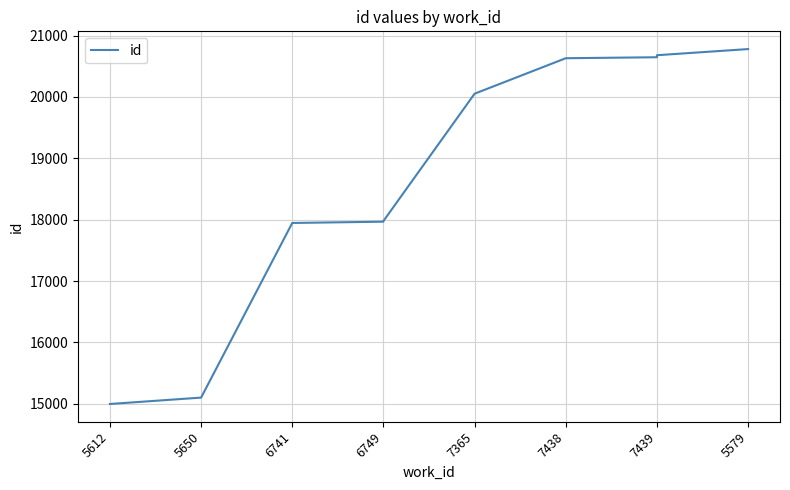

Is this an area chart (filled region under the line)?

No